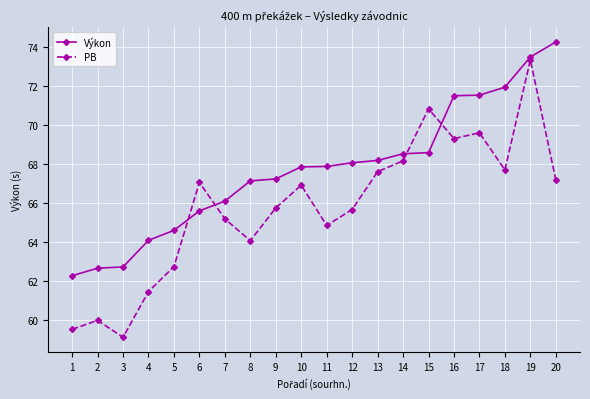

Which series ends up on top after the final intersection of PB and Výkon?

Výkon